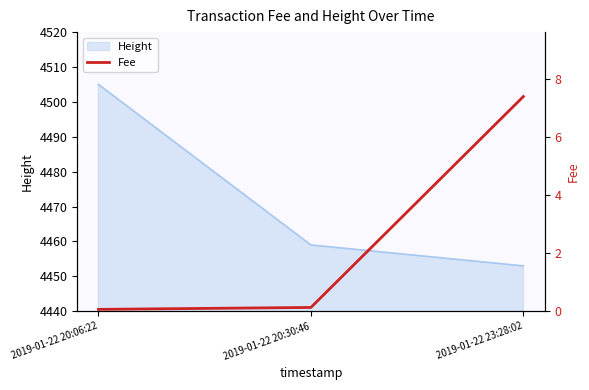

What is the maximum value shown in the chart?

7.4